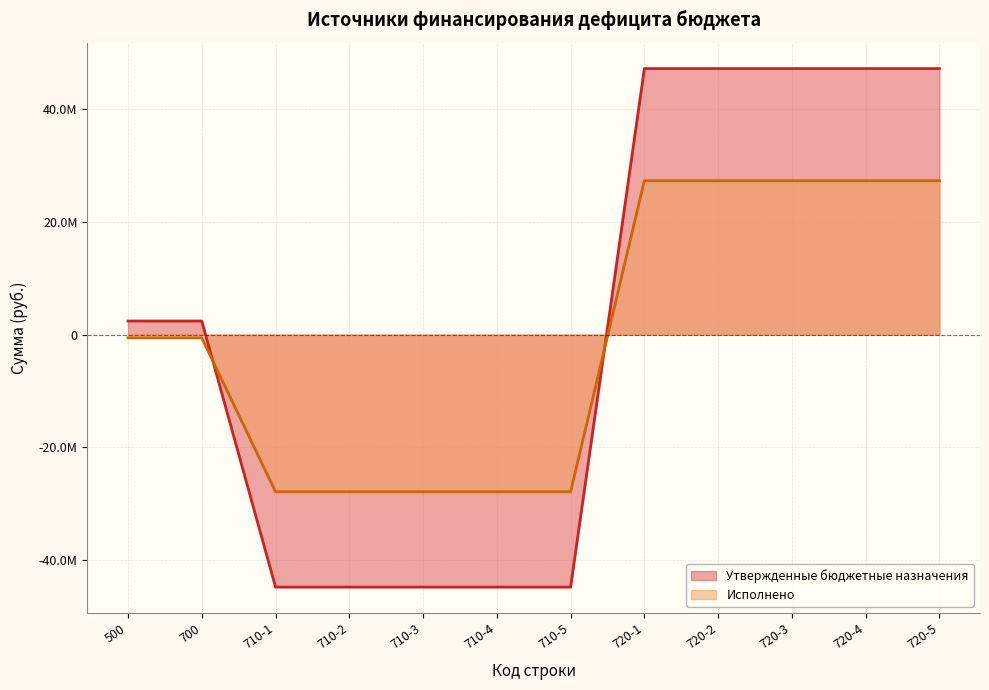

List the series in order of their overall mean, highest first.

Утвержденные бюджетные назначения, Исполнено